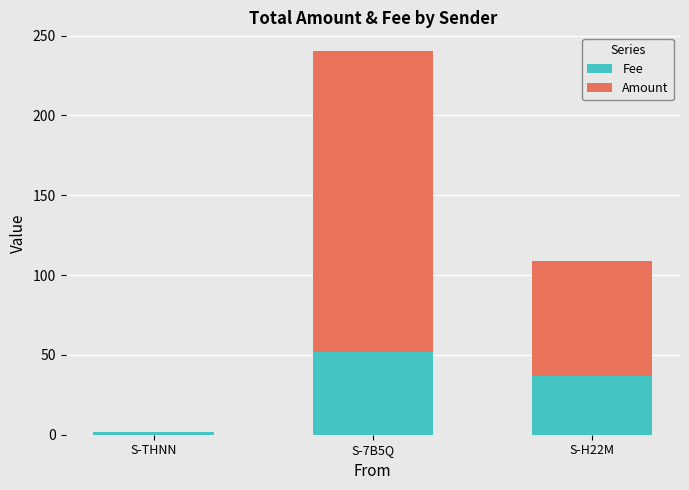

What is the maximum value for Fee?

52.0